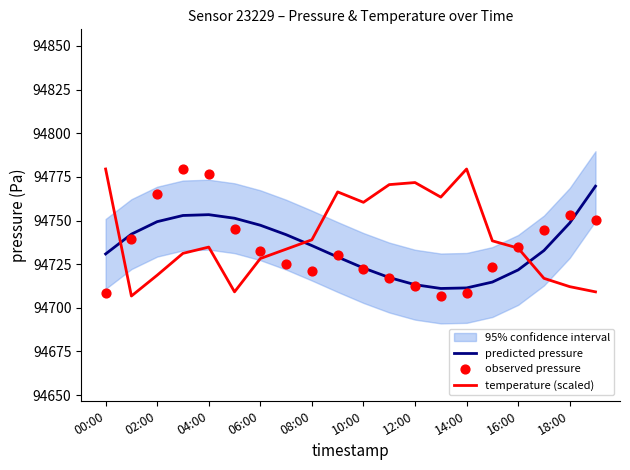

The value of predicted pressure at 14:00 is 94711.4. True or false?

True